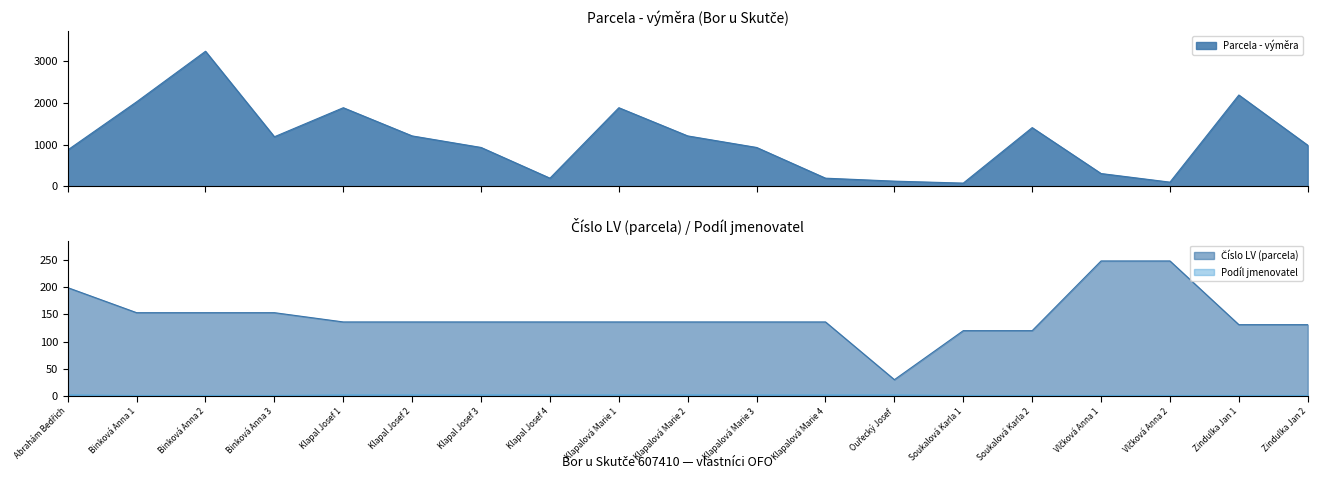

What is the difference between the second highest and second lowest values in the Podíl jmenovatel series?

1